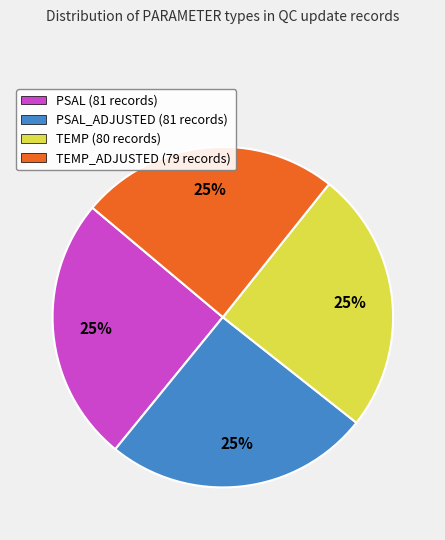

Is it true that TEMP (80 records) is 35% of the pie?

False